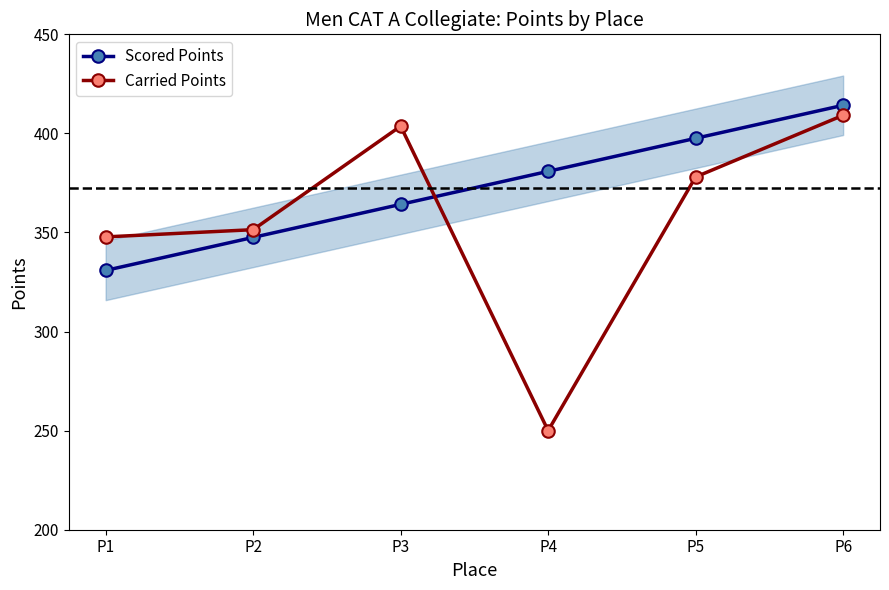

Where is the first local maximum for Carried Points?

P3